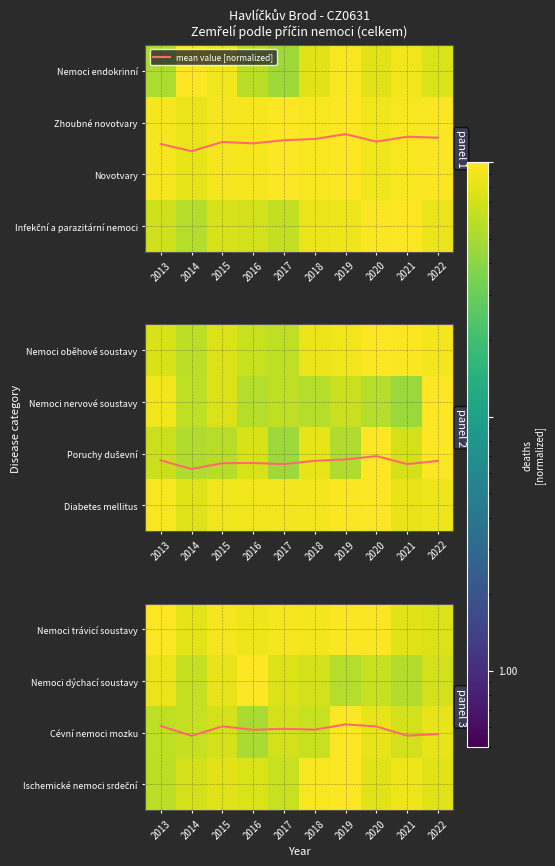

What is the lowest value of the mean value [normalized] series?

0.9